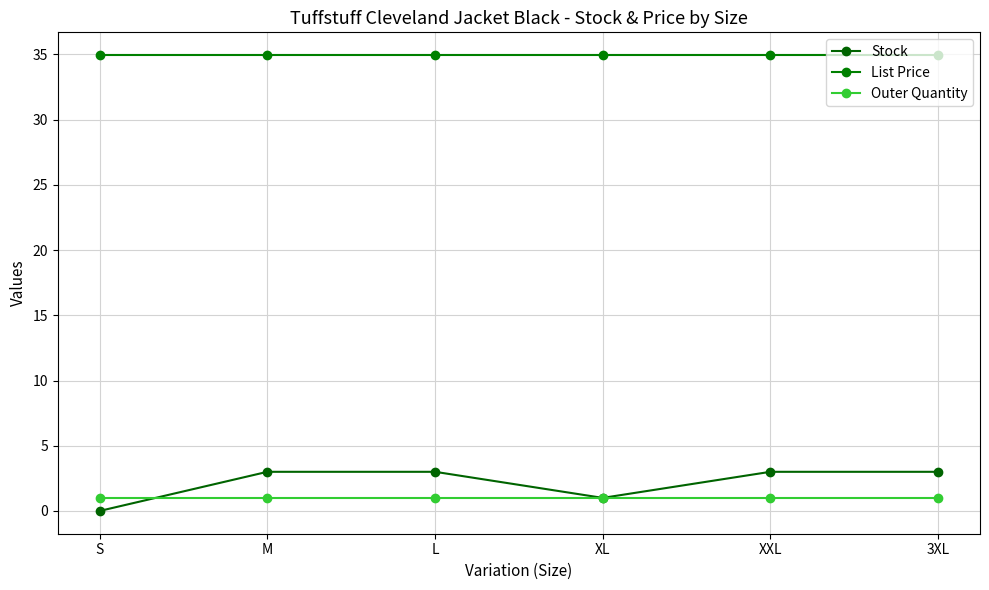

Which series has the largest total across all categories?

List Price